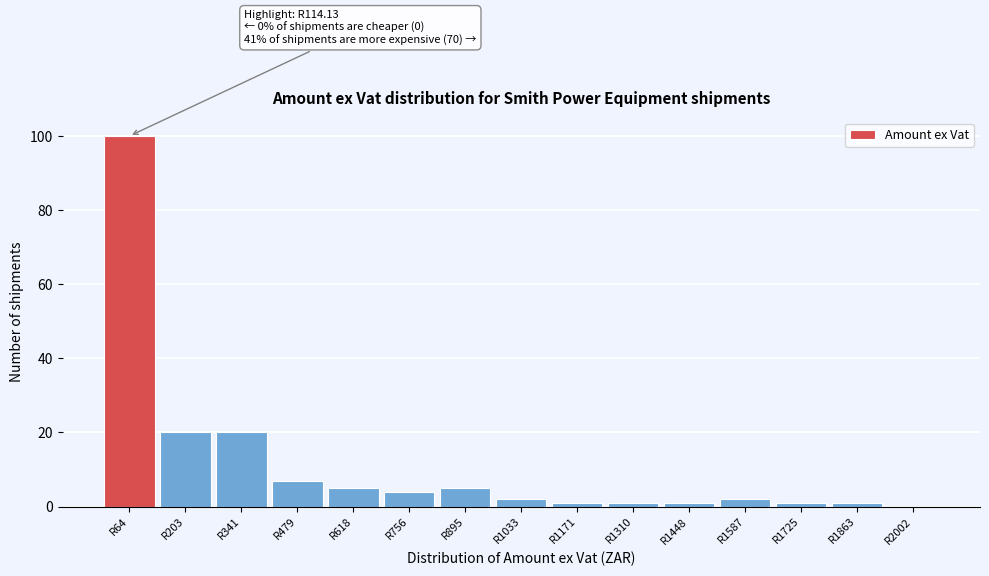

Reading left to right, extract all data points from this chart.

R64=100	R203=20	R341=20	R479=7	R618=5	R756=4	R895=5	R1033=2	R1171=1	R1310=1	R1448=1	R1587=2	R1725=1	R1863=1	R2002=0